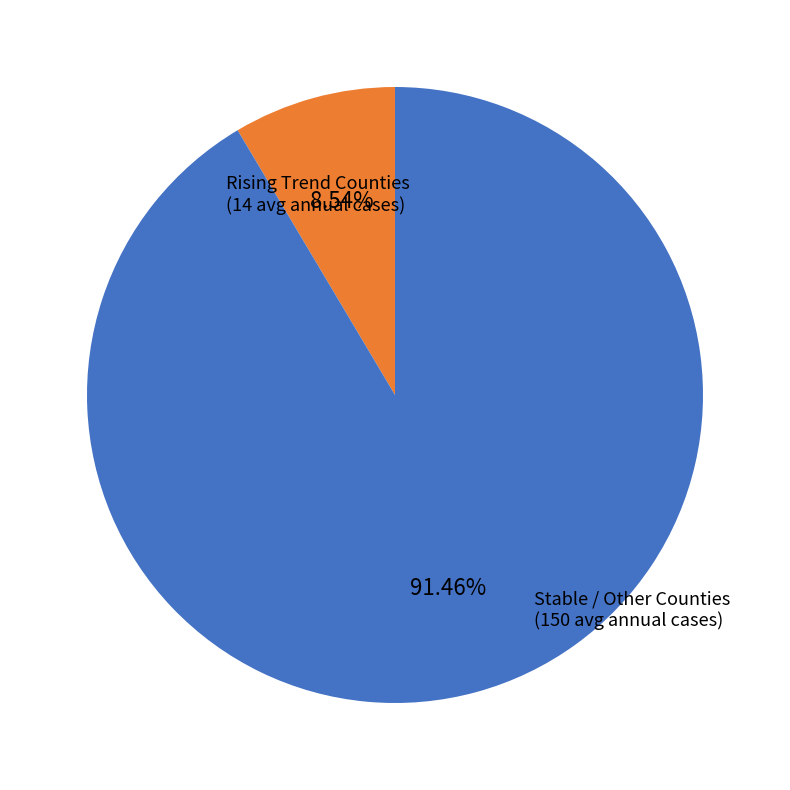

Is there a majority slice in this chart?

Yes